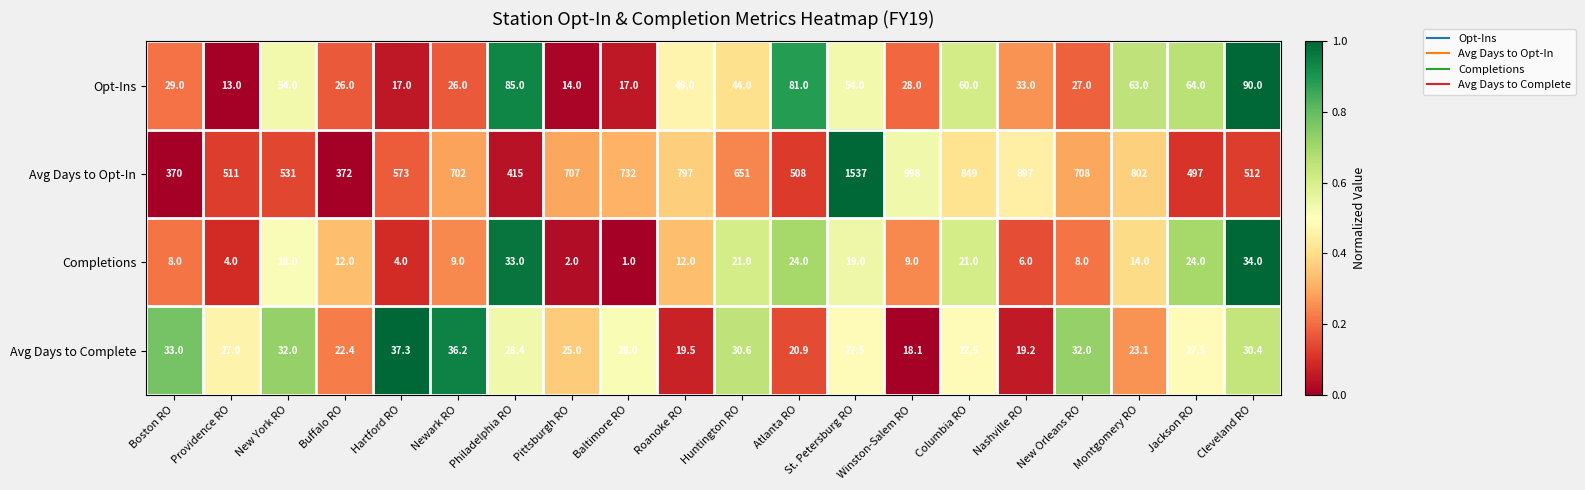

Count the number of data series in this chart.

4